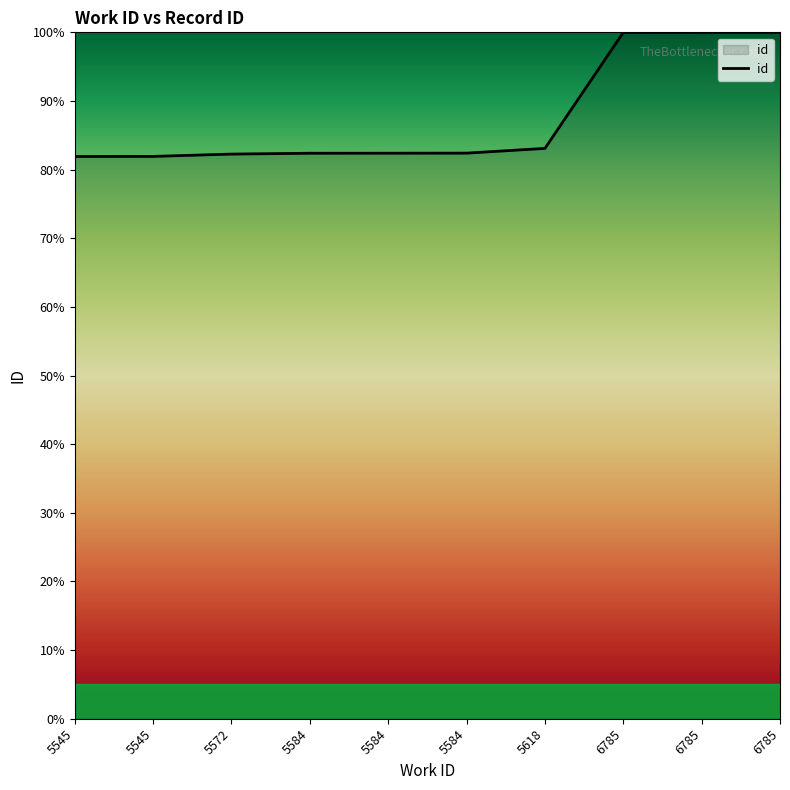

Reading left to right, transcribe all the data shown in this chart.

81.9	81.9	82.3	82.4	82.4	82.4	83.1	100.0	100.0	100.0